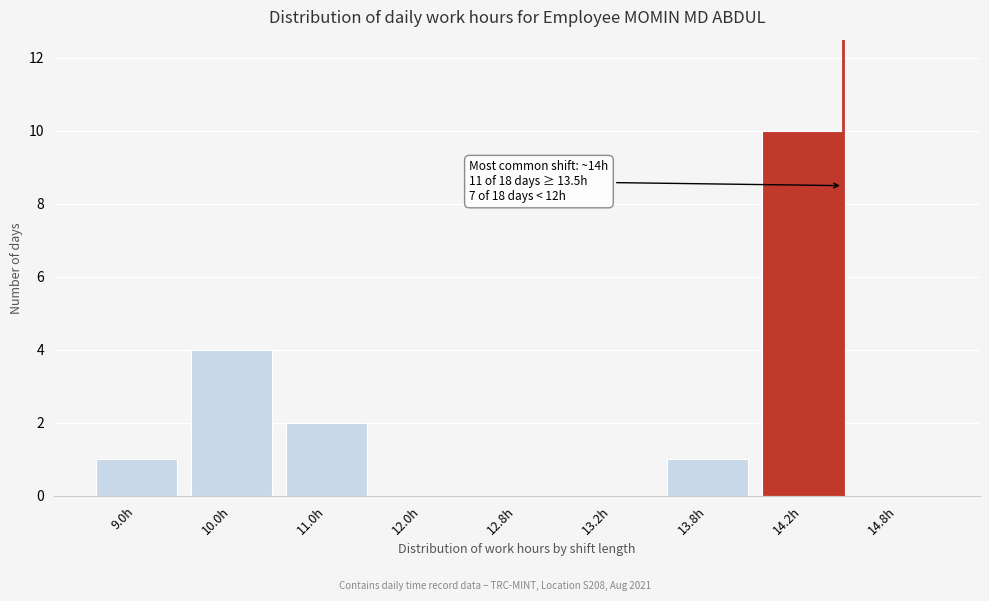

Reading left to right, transcribe all the data shown in this chart.

9.0h=1	10.0h=4	11.0h=2	12.0h=0	12.8h=0	13.2h=0	13.8h=1	14.2h=10	14.8h=0